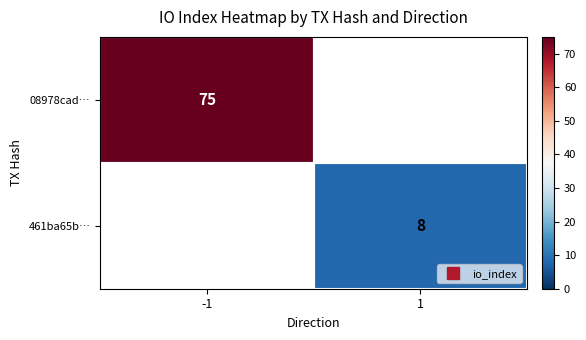

Count the number of data series in this chart.

2